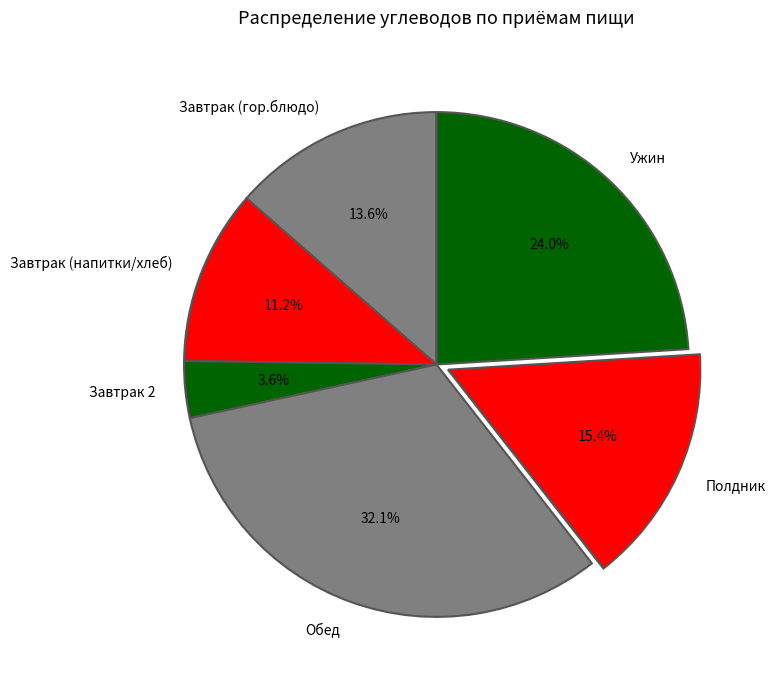

Count the number of slices in the pie.

6